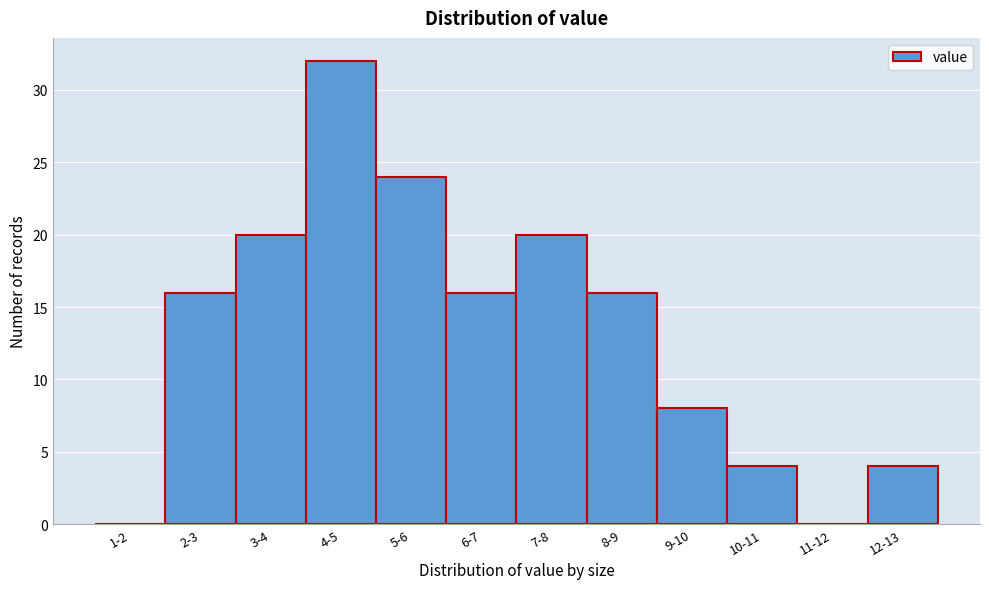

Reading left to right, transcribe all the data shown in this chart.

1-2=0	2-3=16	3-4=20	4-5=32	5-6=24	6-7=16	7-8=20	8-9=16	9-10=8	10-11=4	11-12=0	12-13=4